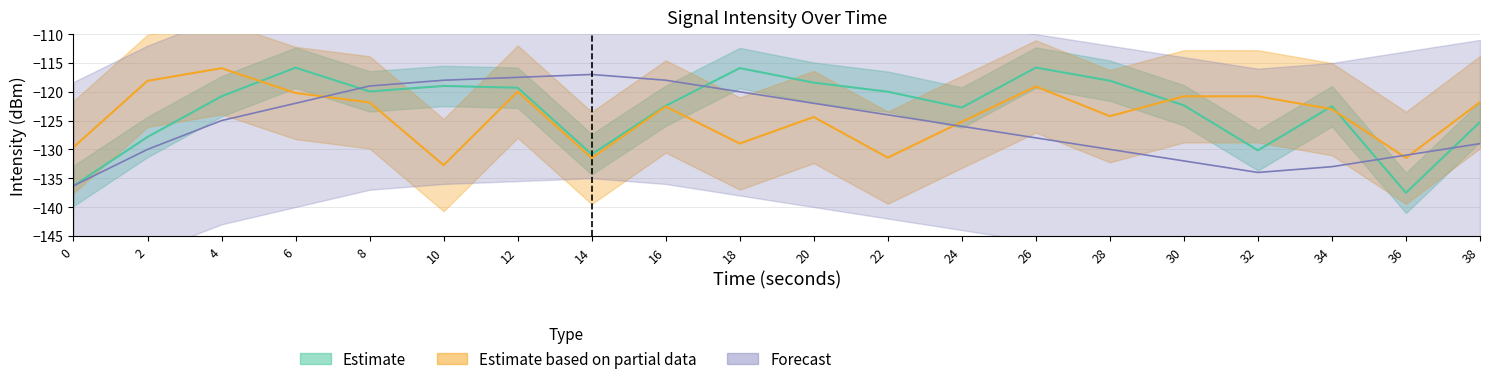

Where do Estimate based on partial data and Forecast first cross each other?

6 and 8